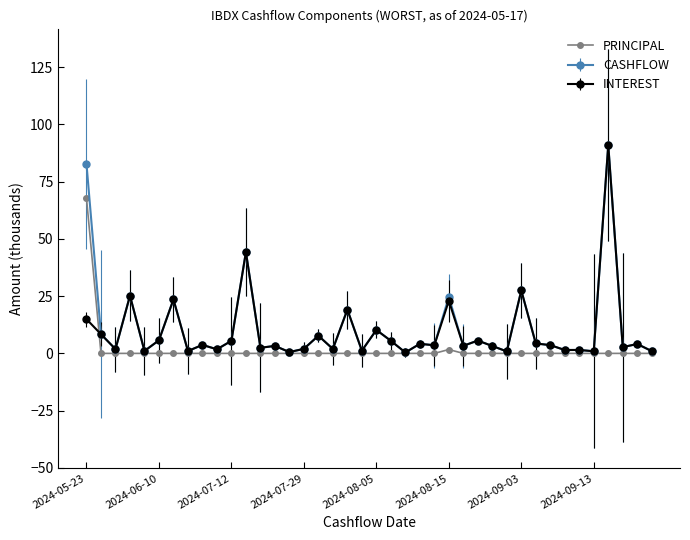

What is the maximum value for PRINCIPAL?

67.7